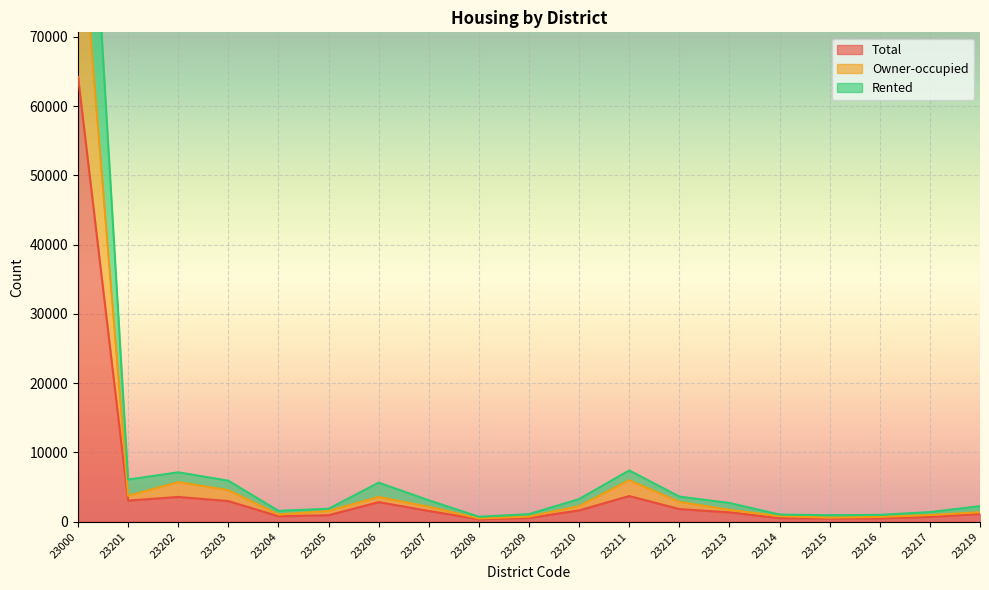

How many categories are shown in the chart?

19